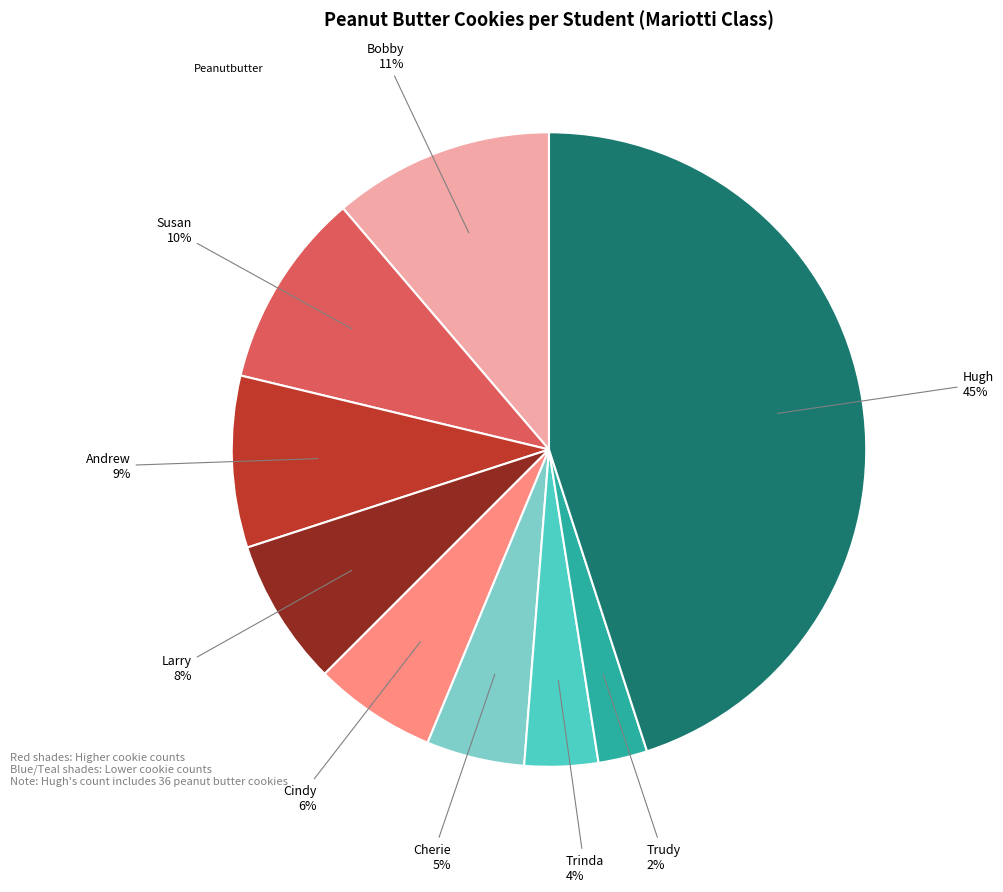

To the nearest percent, what is the average slice percentage?

11%